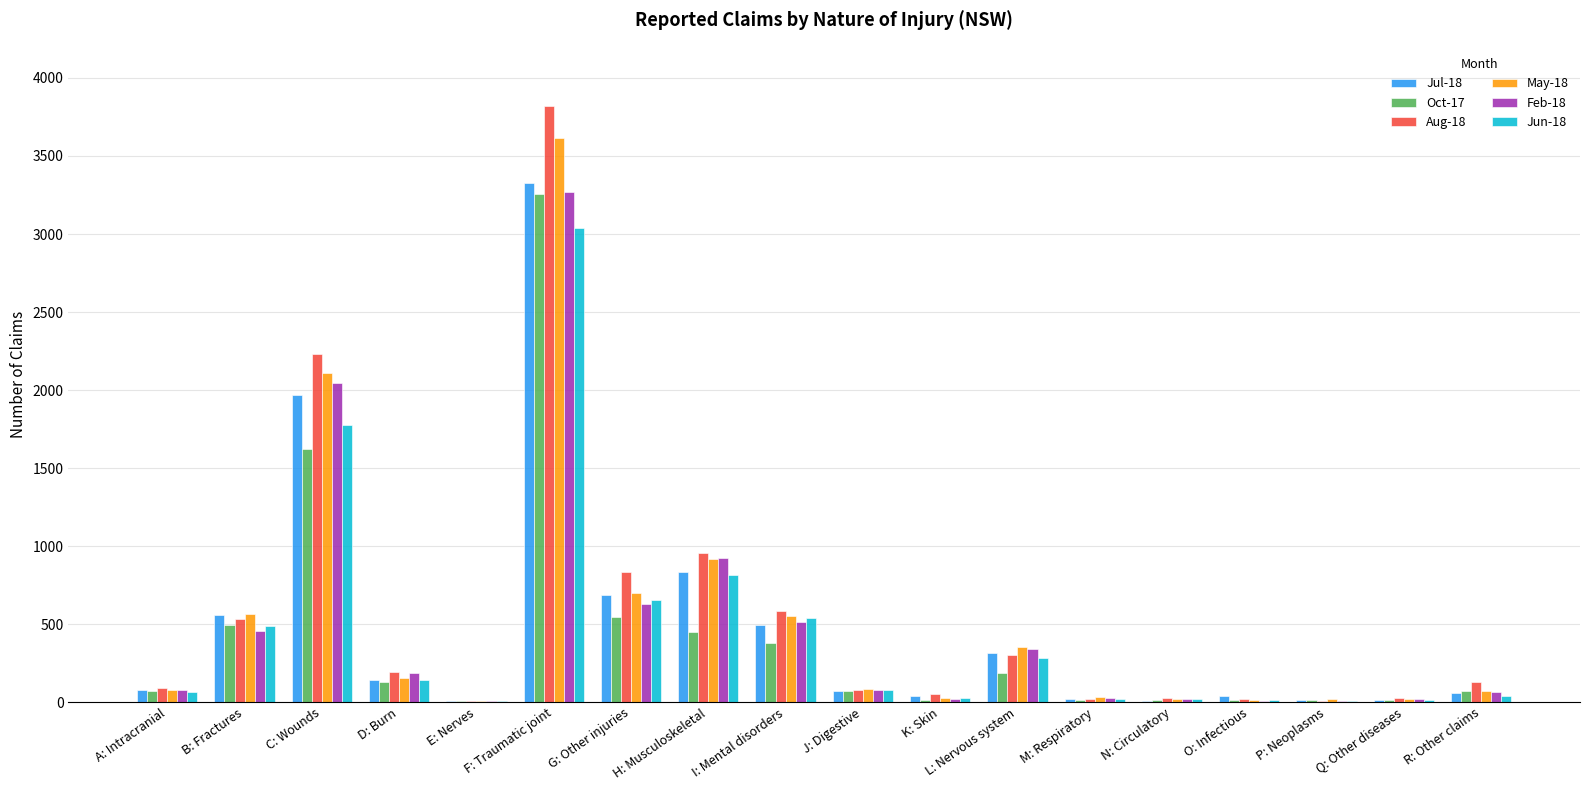

Count the number of data series in this chart.

6